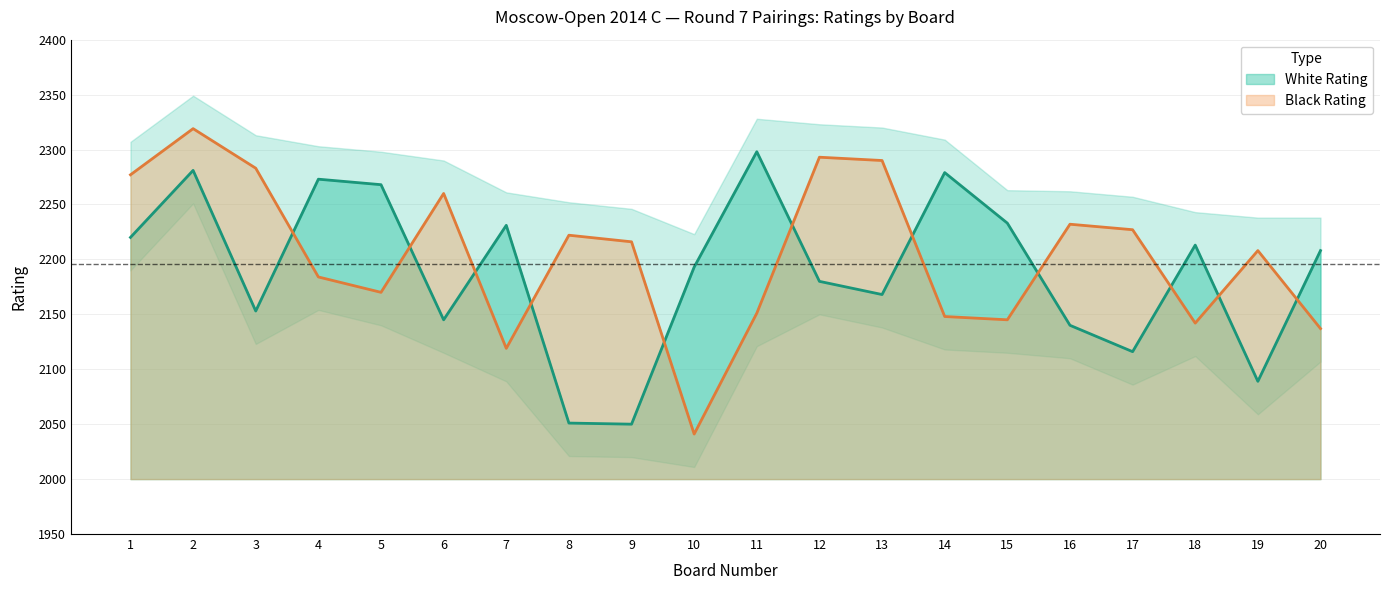

Is the value of Black Rating at 17 greater than the value of White Rating at 5?

No